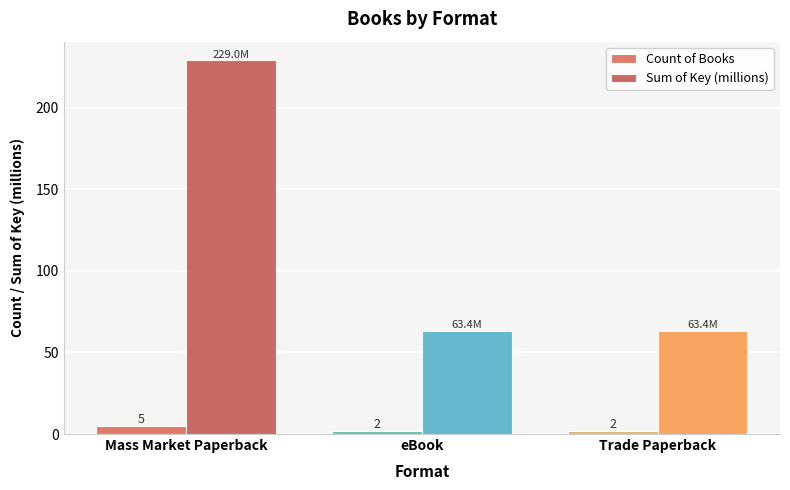

List the series in order of their peak value, highest first.

Sum of Key (millions), Count of Books